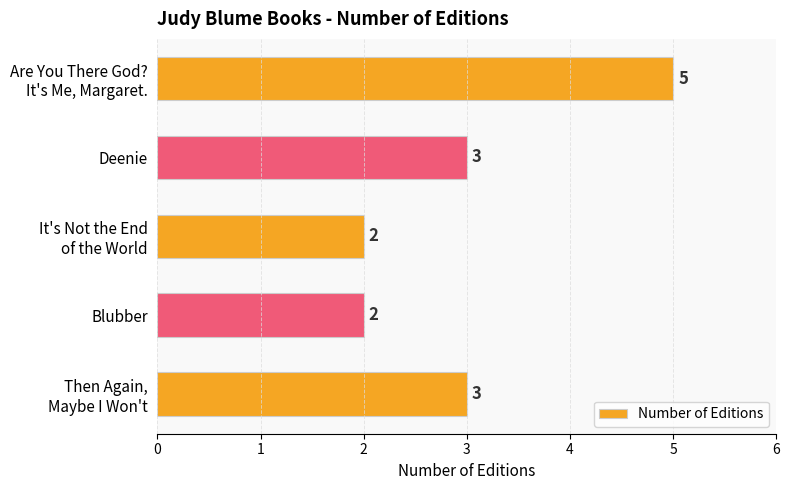

Reading top to bottom, what are all the values shown in this chart?

5	3	2	2	3